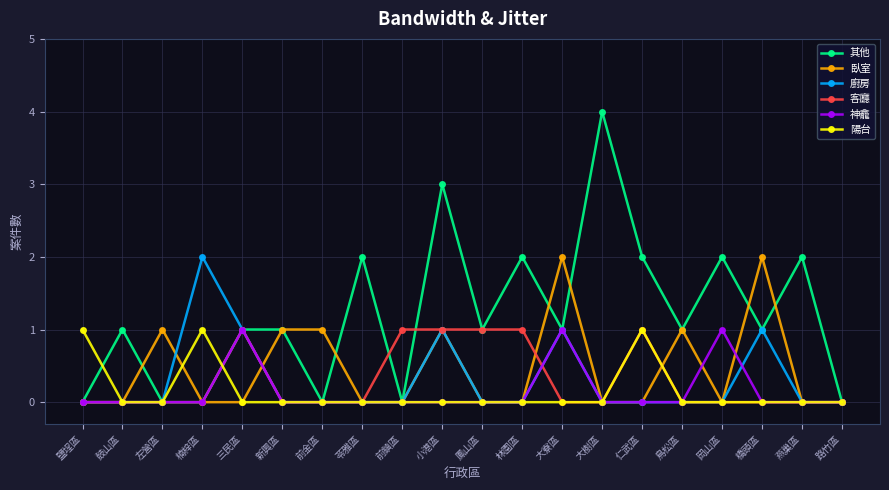

What is the label of the 1st point from the left?

鹽埕區